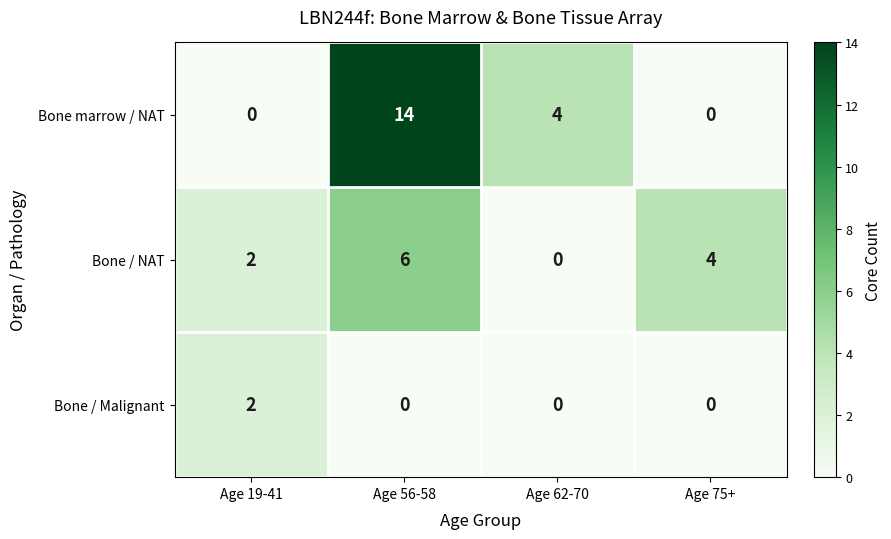

Which series has the largest total across all categories?

Bone marrow / NAT